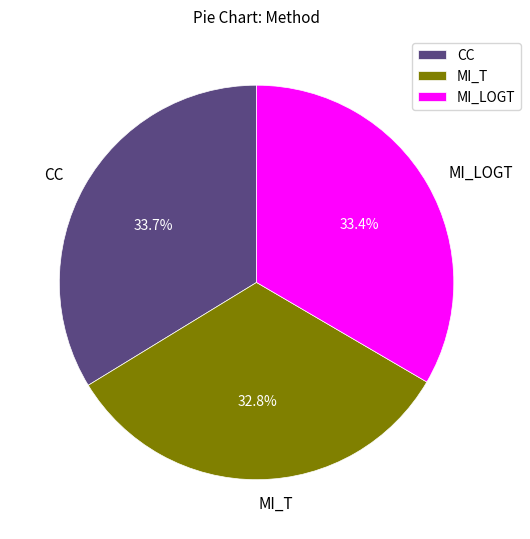

What is the smallest slice in the pie chart?

MI_T